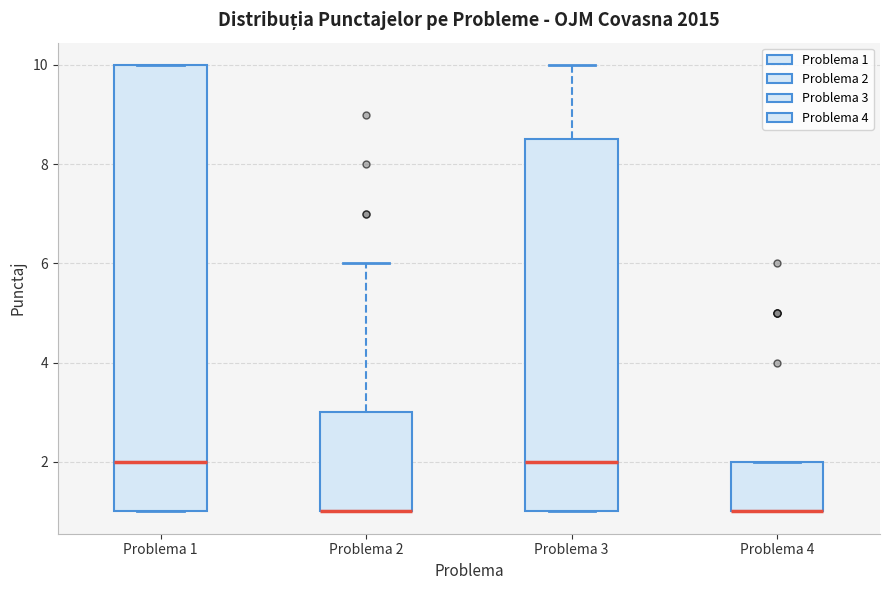

Comparing the boxes themselves (not the whiskers), which one is the tallest?

Problema 1